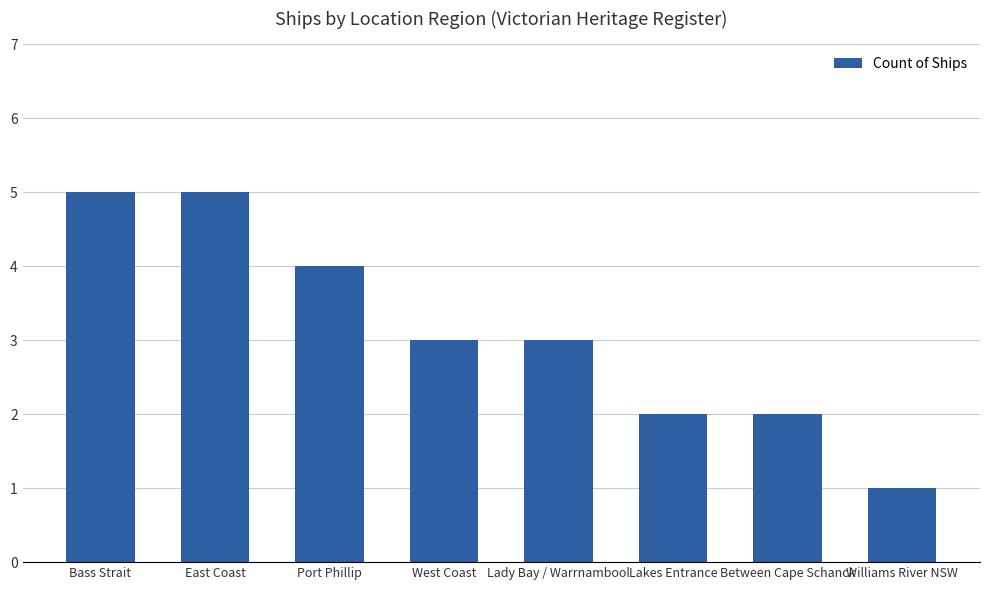

What is the value of the 7th bar from the left?

2